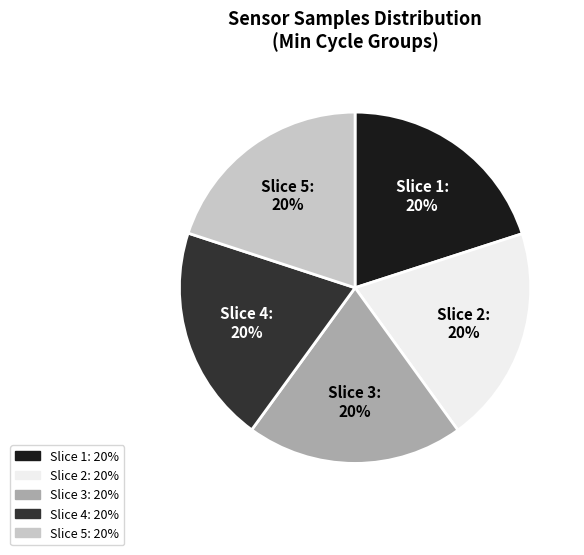

To the nearest percent, what is the average slice percentage?

20%